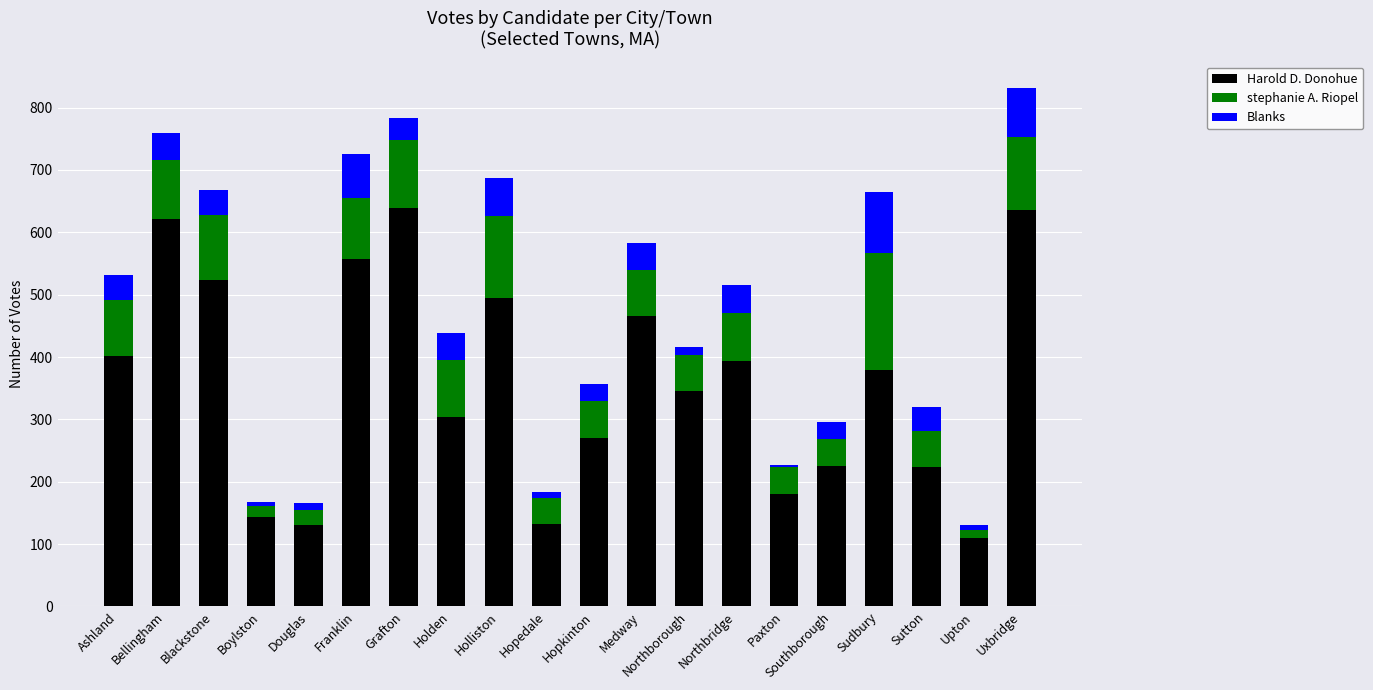

What is the lowest value of the Harold D. Donohue series?

109